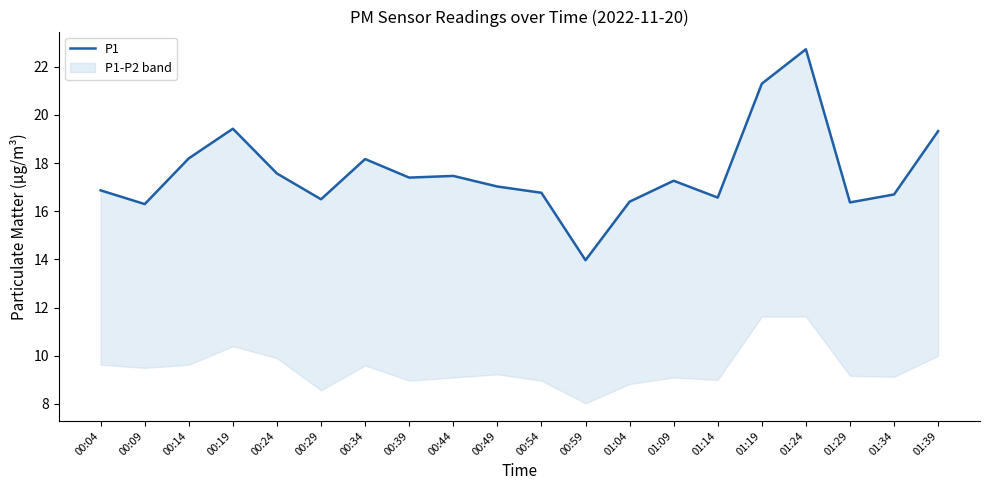

Which category has the highest value across all series?

01:24